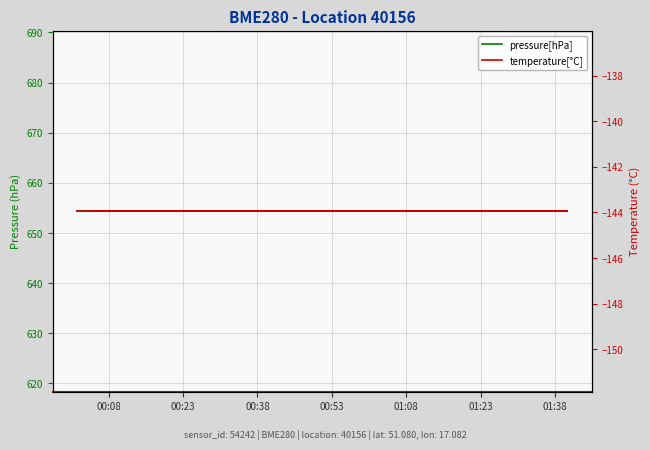

Does the chart have visible grid lines?

Yes